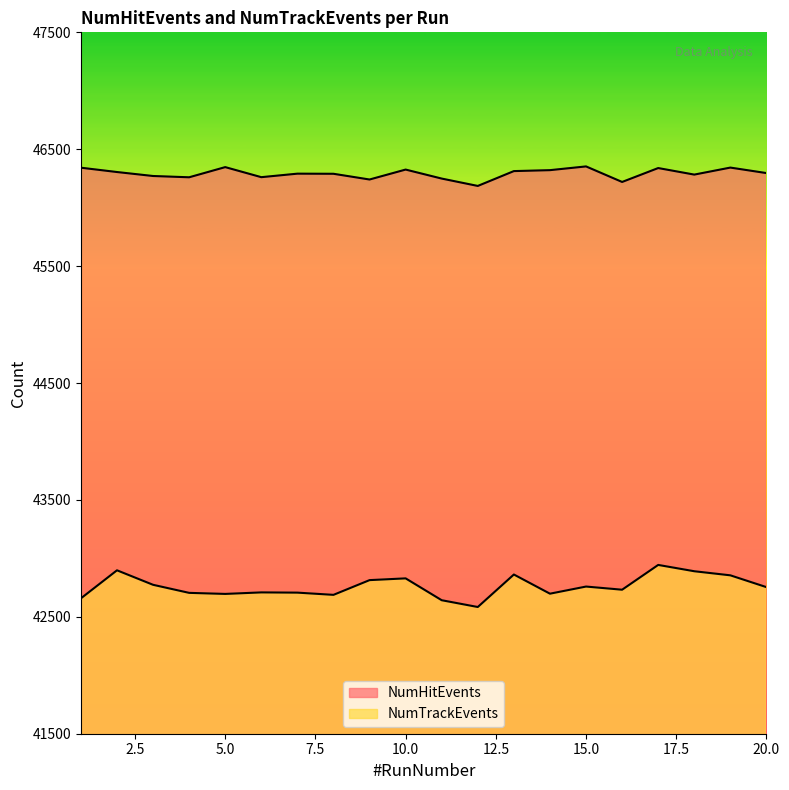

Rank the series by their average value, from lowest to highest.

NumTrackEvents, NumHitEvents